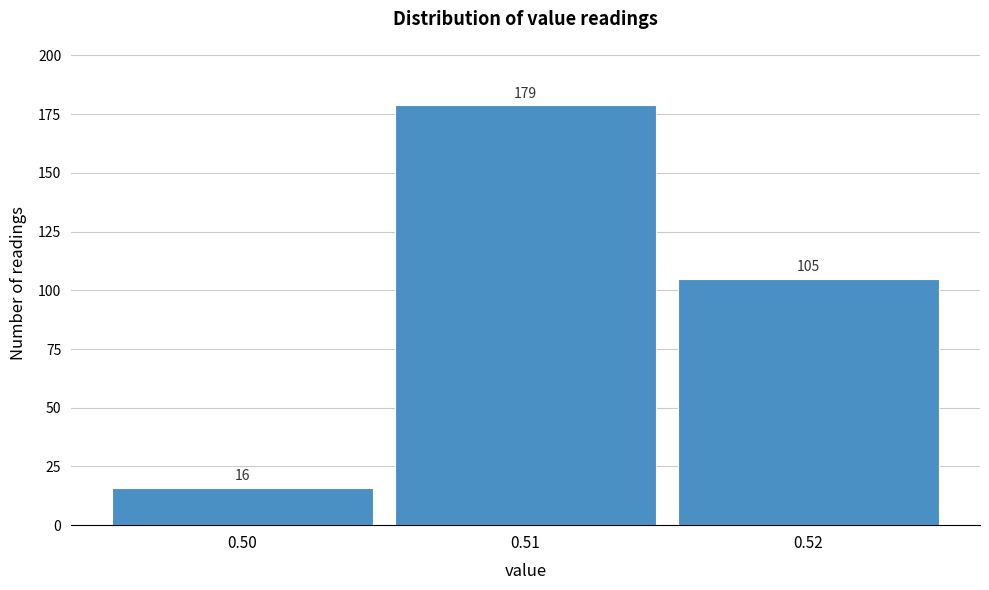

How tall is the bar that spans 0.495 to 0.505 on the x-axis?

16